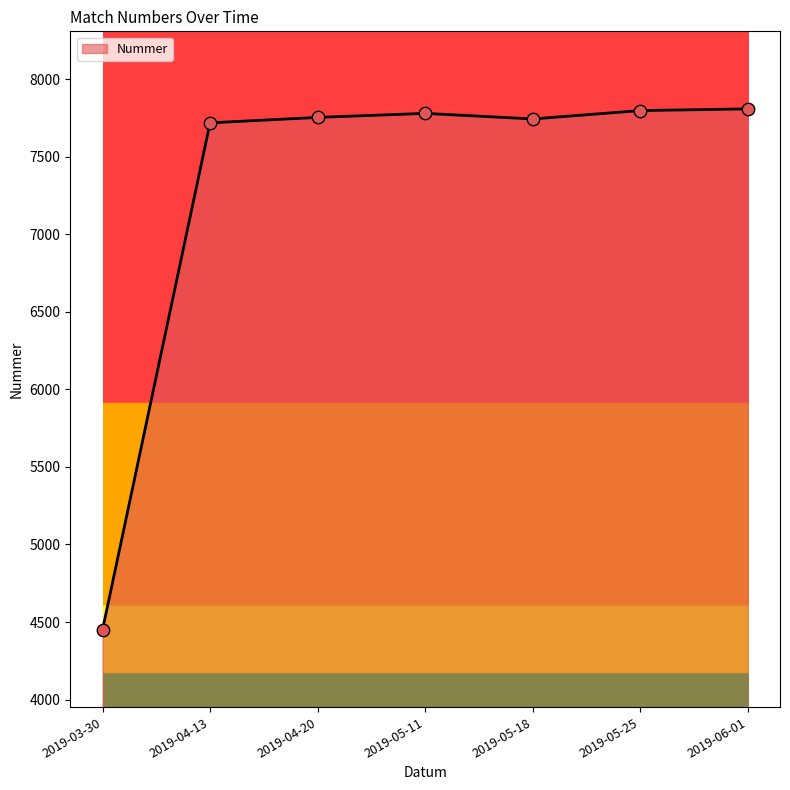

What is the ratio of the value at 2019-04-13 to the value at 2019-04-20?

1.0